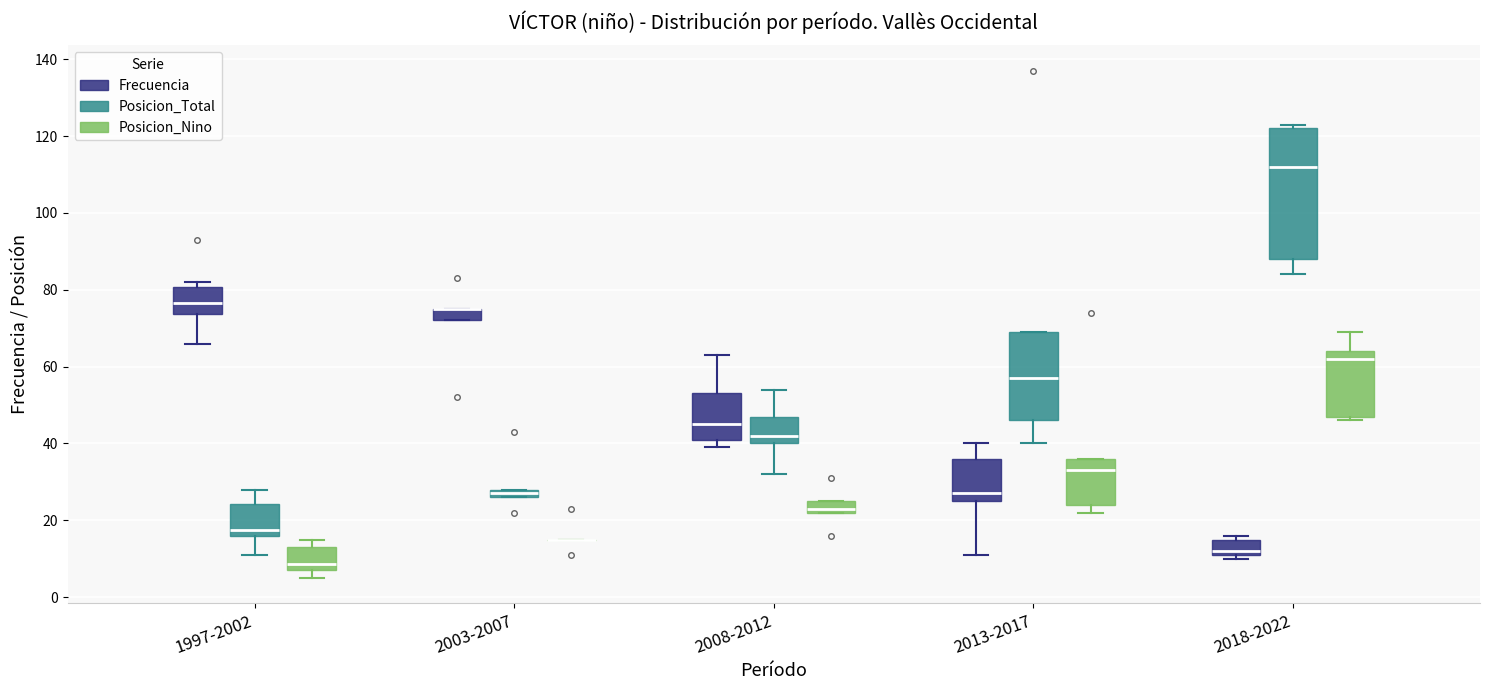

Where does the median line of the box for 2013-2017 (Posicion_Nino) sit on the y-axis? The values are not printed on the chart, so give them approximately, as read against the axis.

34